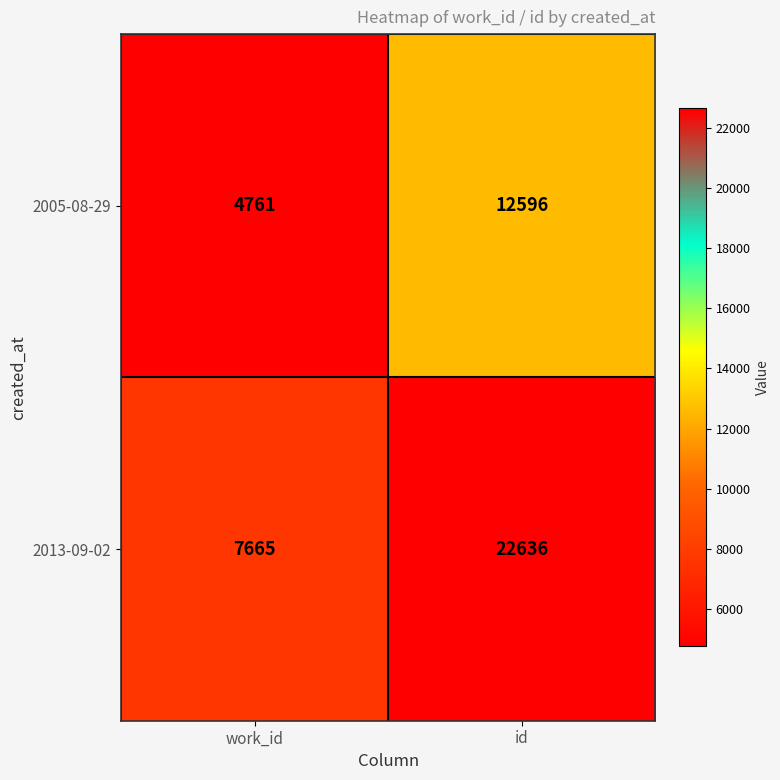

What value does the 2005-08-29 series have at work_id?

4761